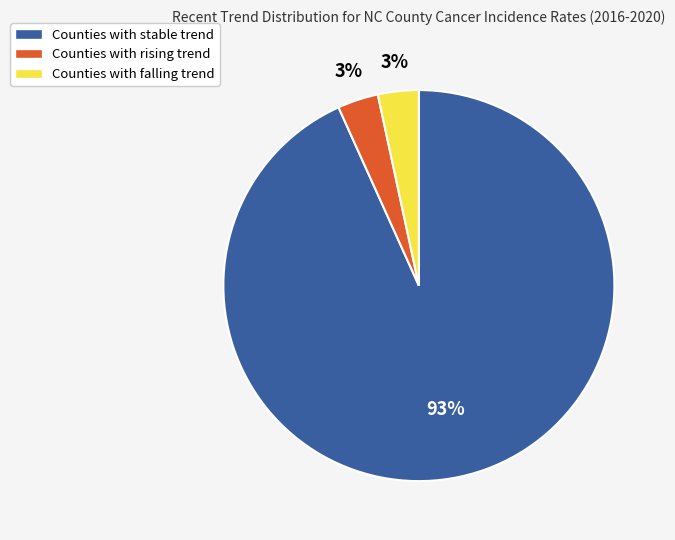

Count the number of slices in the pie.

3